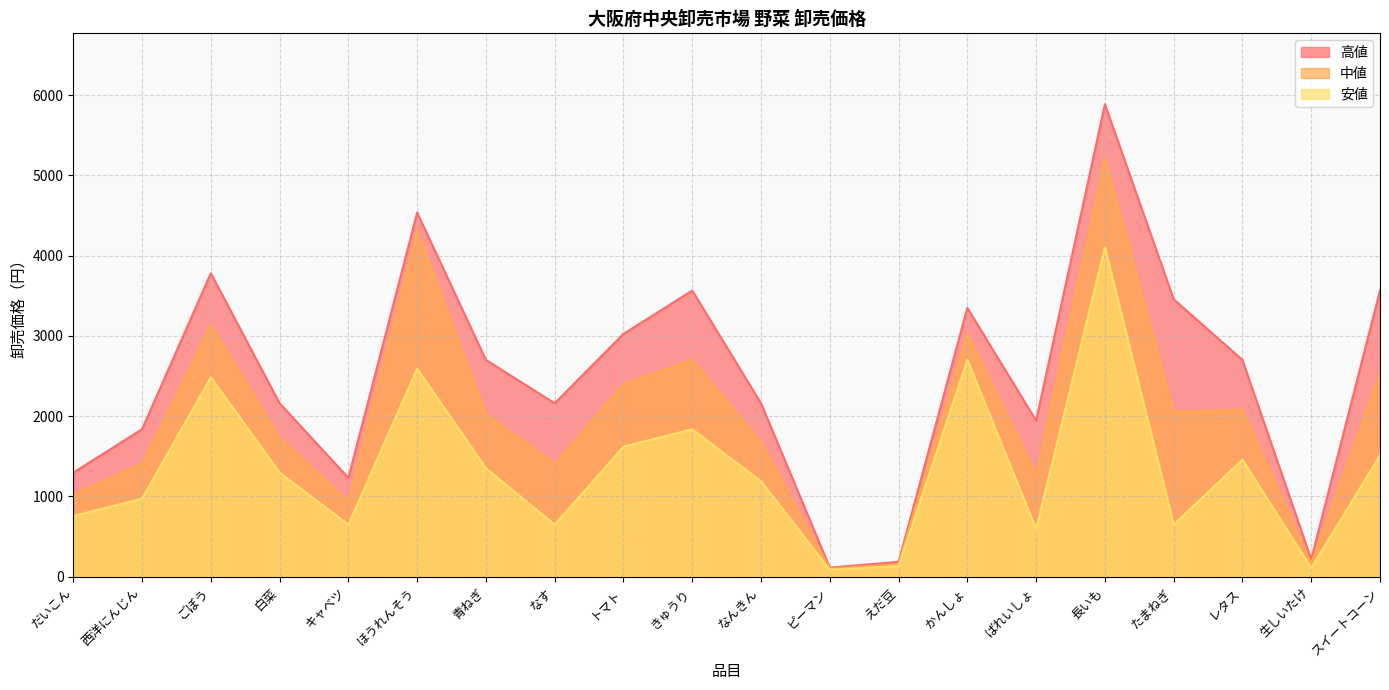

True or false: 中値 has more than 2 interior local peaks.

True